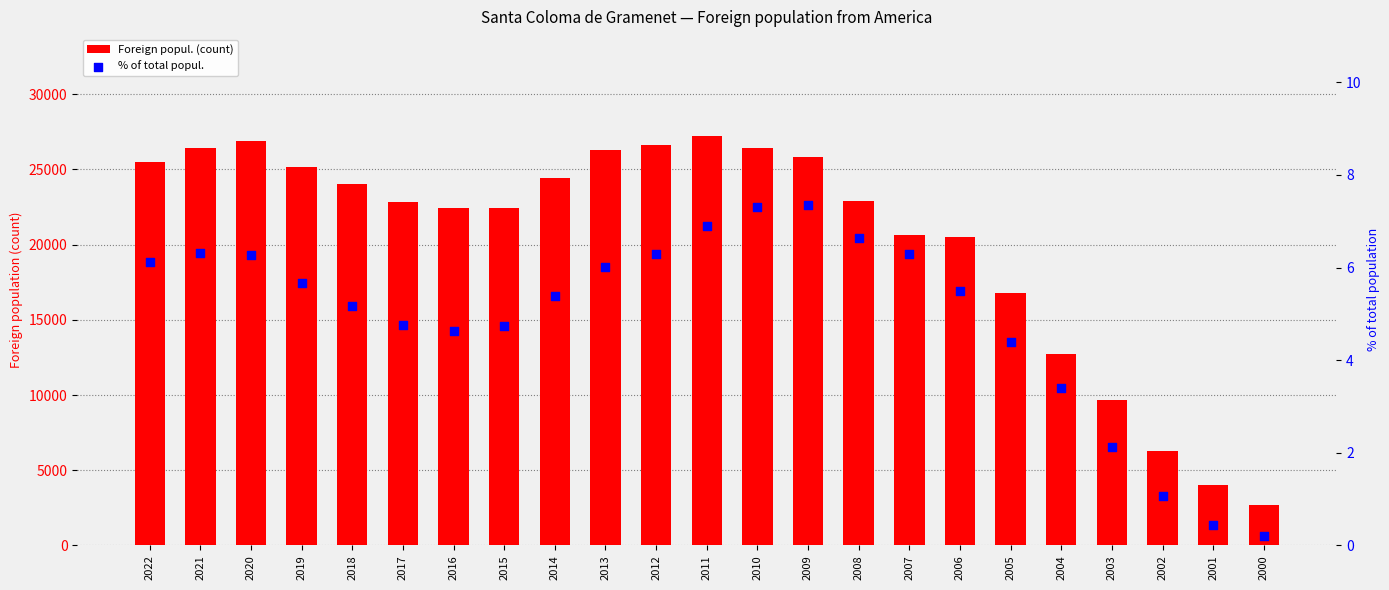

Which series contains the lowest Y value?

% of total popul.